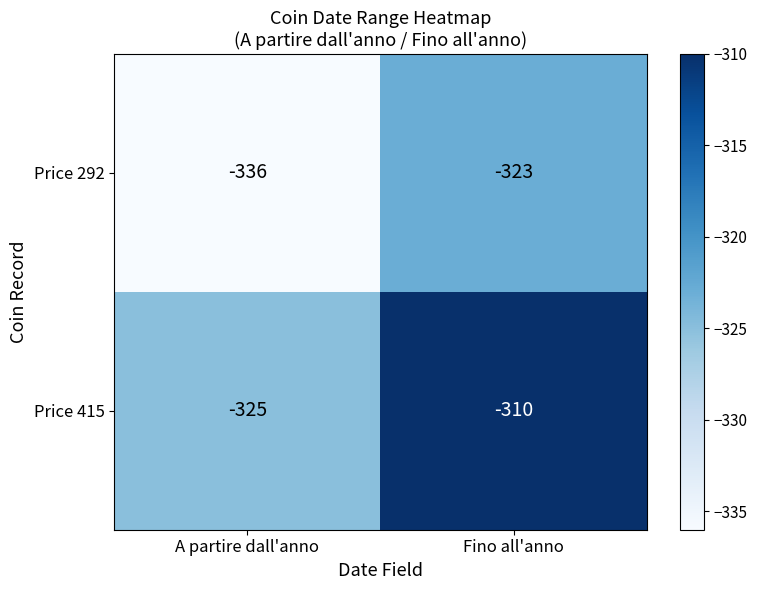

Reading right to left, list all the values displayed in this chart.

Price 292: -323	-336
Price 415: -310	-325